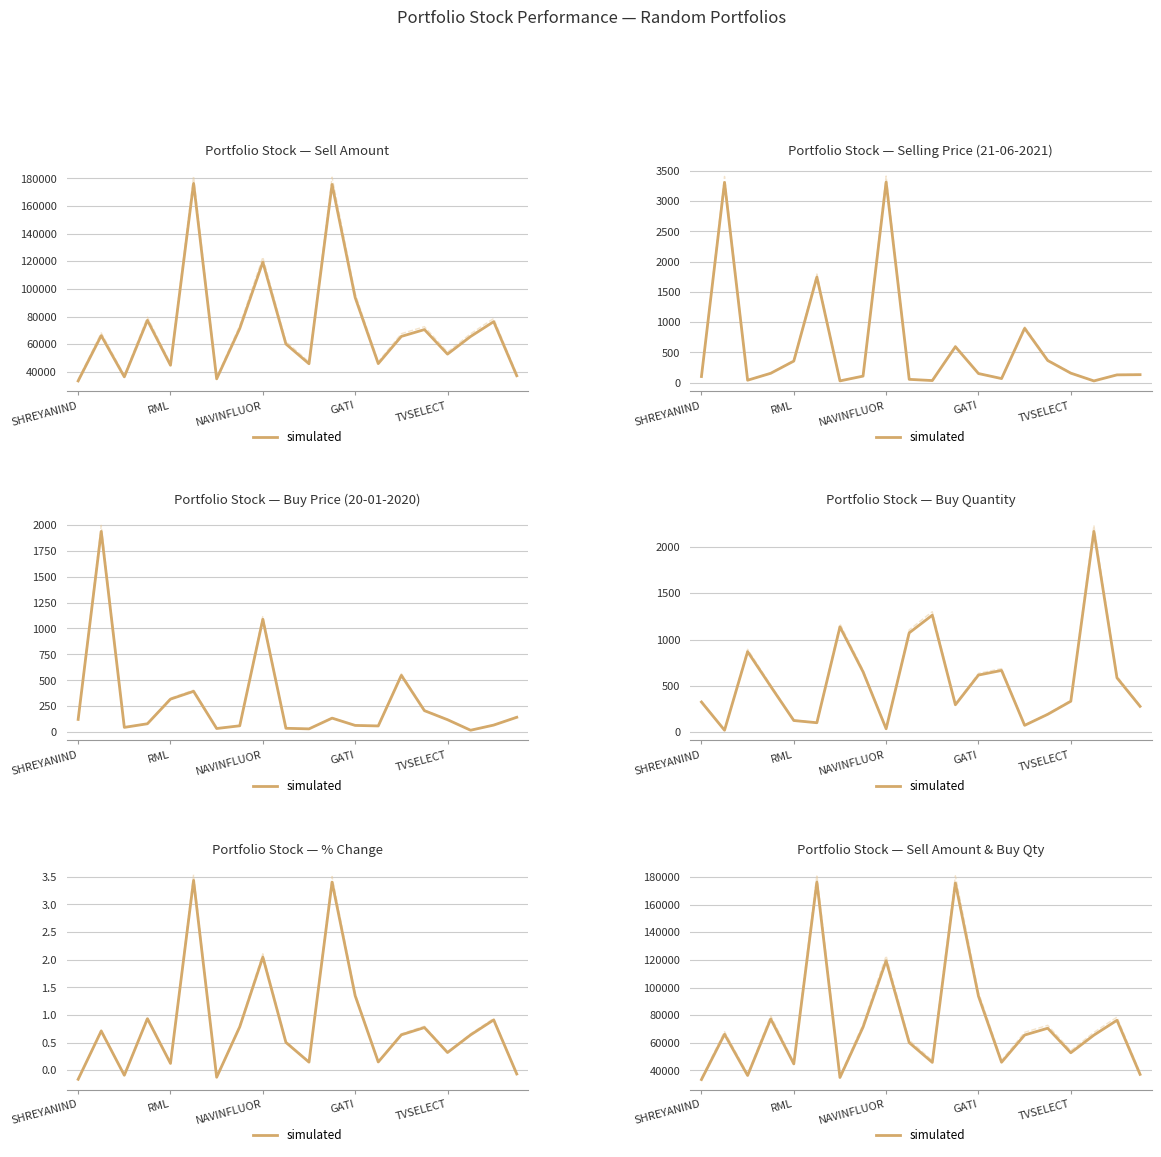

What is the value of the 9th point from the left?

119404.8